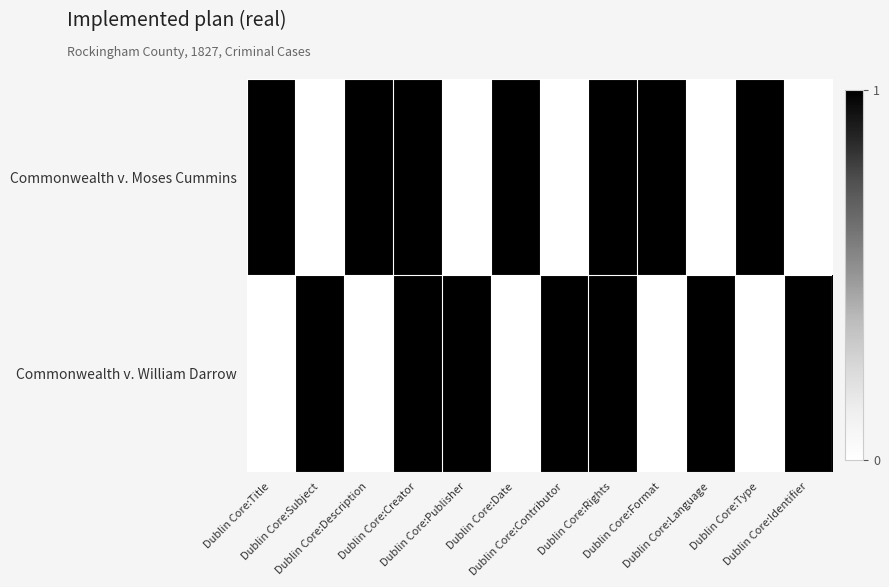

Reading left to right, what are all the values shown in this chart?

Commonwealth v. Moses Cummins: Dublin Core:Title=1	Dublin Core:Subject=0	Dublin Core:Description=1	Dublin Core:Creator=1	Dublin Core:Publisher=0	Dublin Core:Date=1	Dublin Core:Contributor=0	Dublin Core:Rights=1	Dublin Core:Format=1	Dublin Core:Language=0	Dublin Core:Type=1	Dublin Core:Identifier=0
Commonwealth v. William Darrow: Dublin Core:Title=0	Dublin Core:Subject=1	Dublin Core:Description=0	Dublin Core:Creator=1	Dublin Core:Publisher=1	Dublin Core:Date=0	Dublin Core:Contributor=1	Dublin Core:Rights=1	Dublin Core:Format=0	Dublin Core:Language=1	Dublin Core:Type=0	Dublin Core:Identifier=1